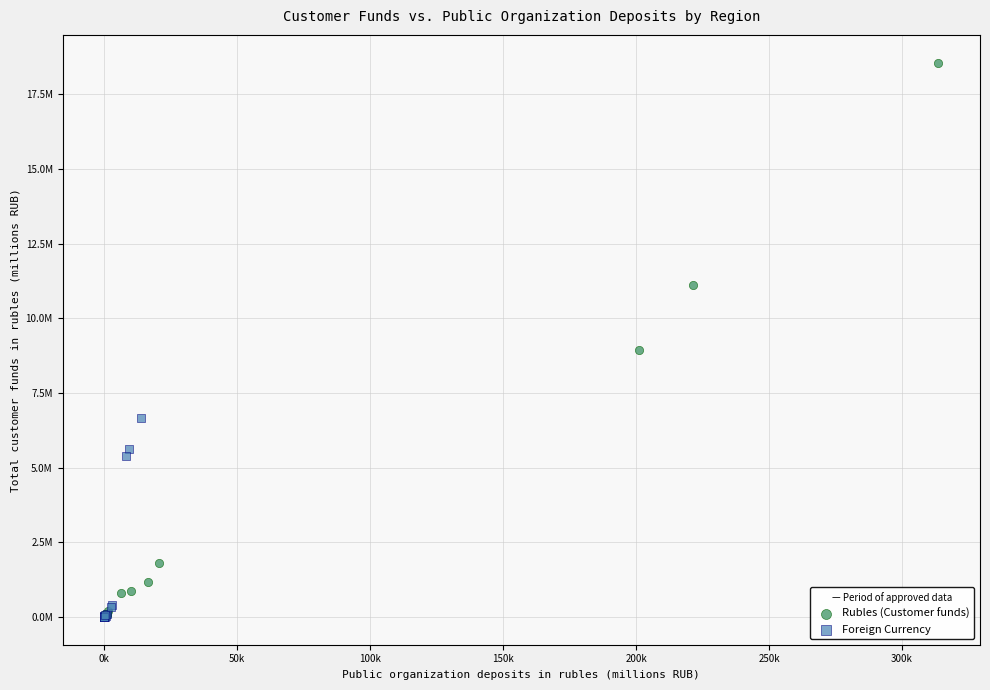

Which series has the widest spread of Y values?

Rubles (Customer funds)